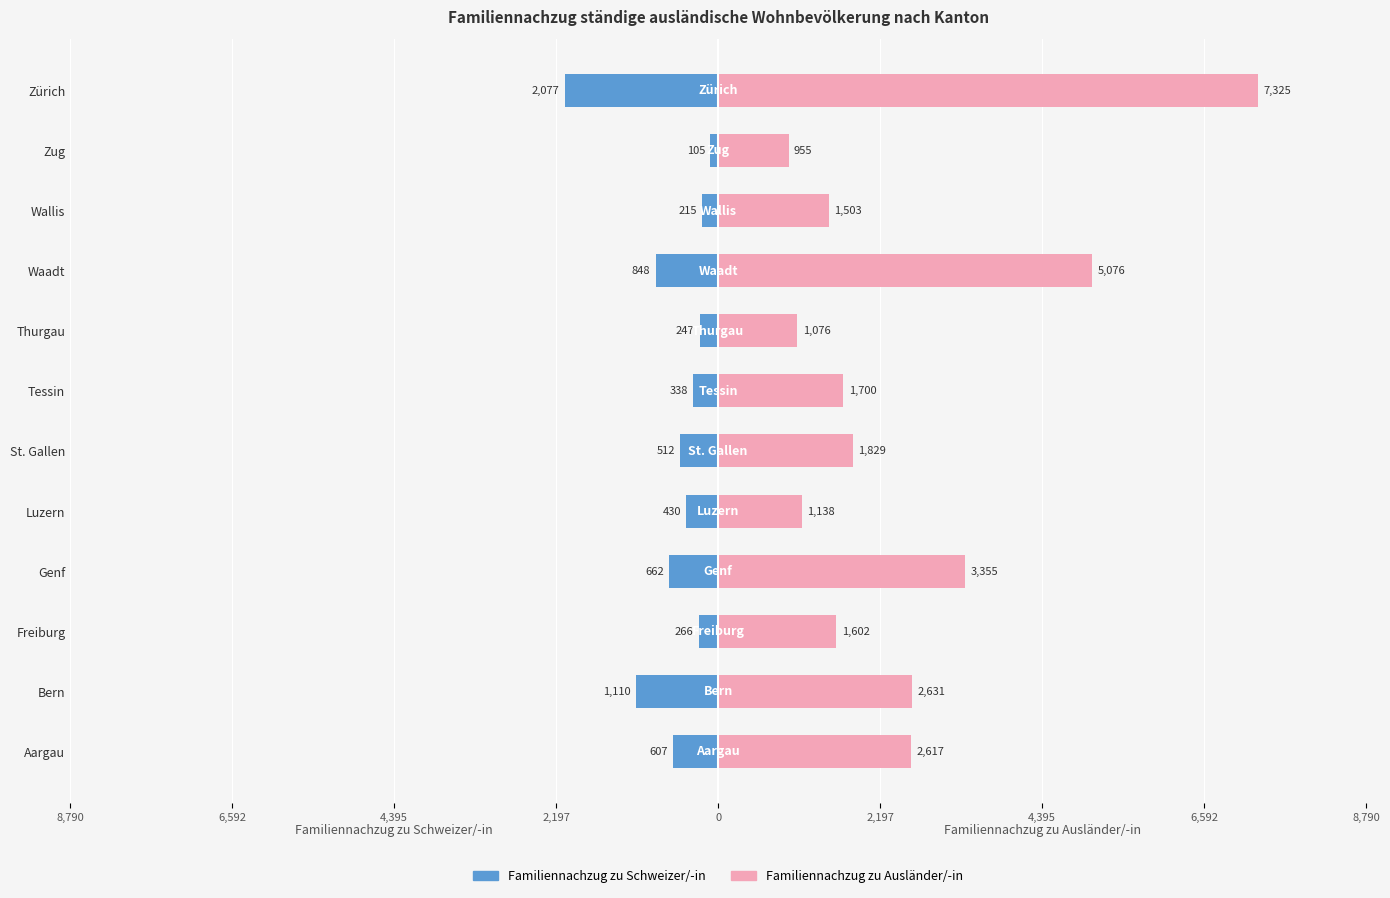

Between Freiburg and Thurgau, which series saw the biggest shift?

Familiennachzug zu Ausländer/-in